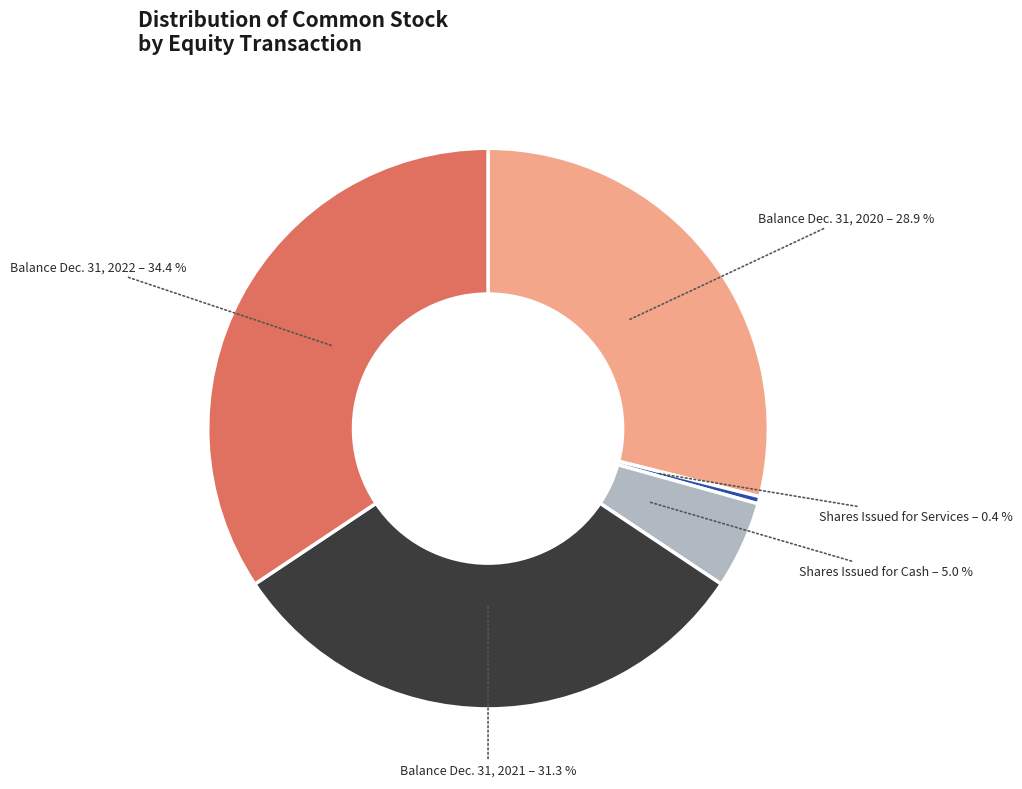

The Balance Dec. 31, 2022 slice represents 34% of the pie. True or false?

True